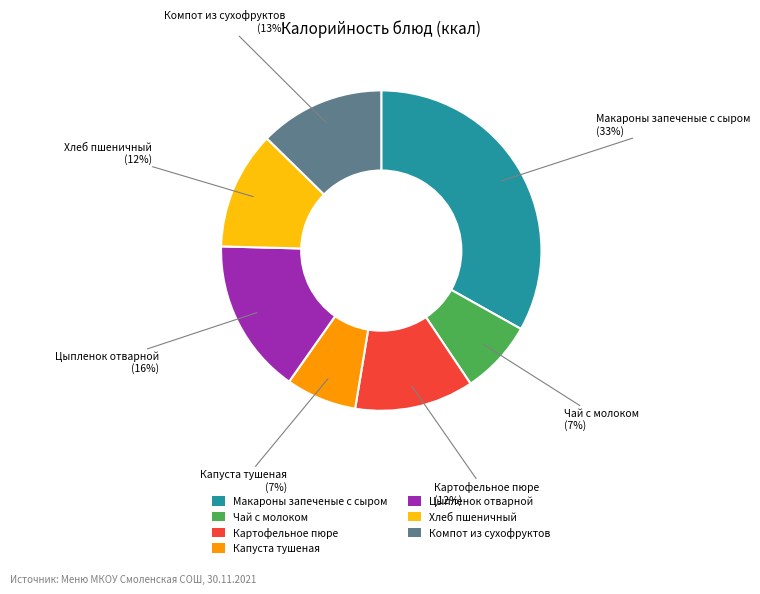

To the nearest percent, what is the average slice percentage?

14%